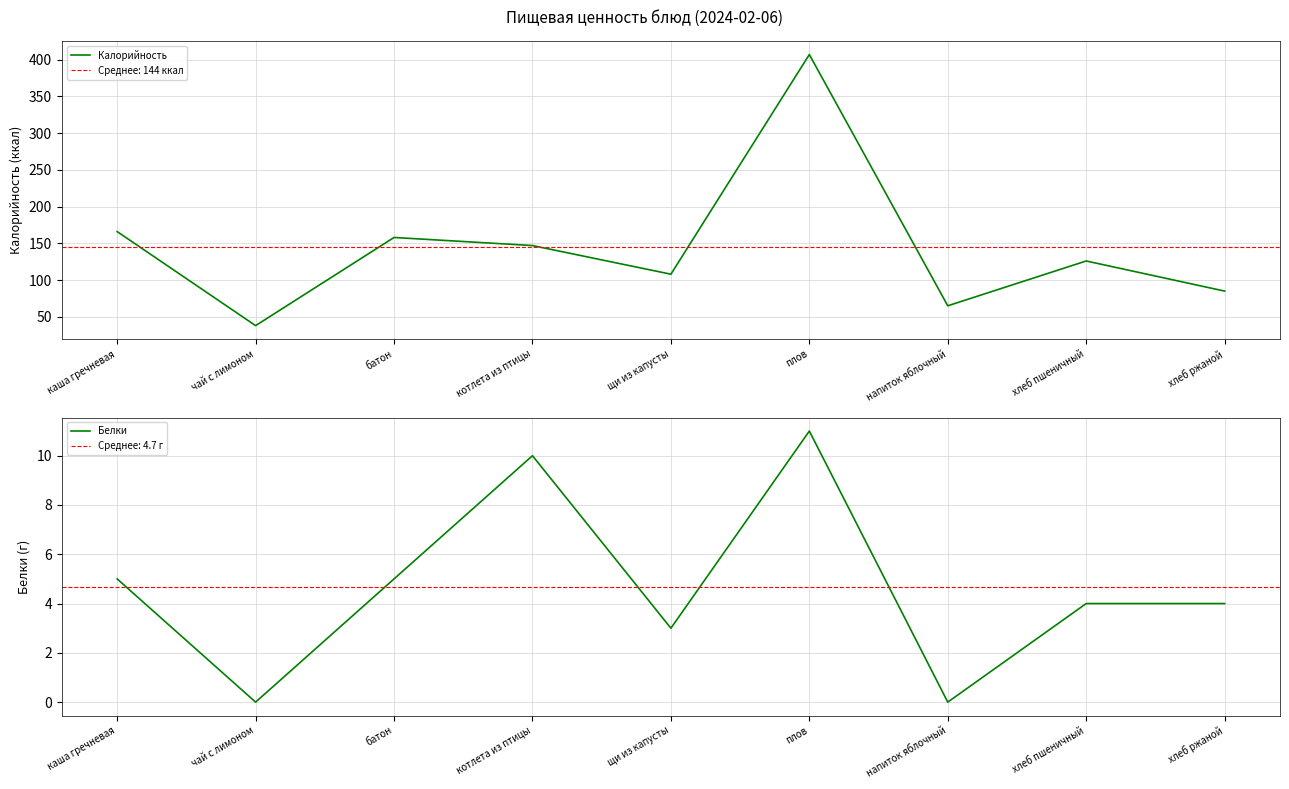

How many interior local peaks does the Калорийность series have?

3